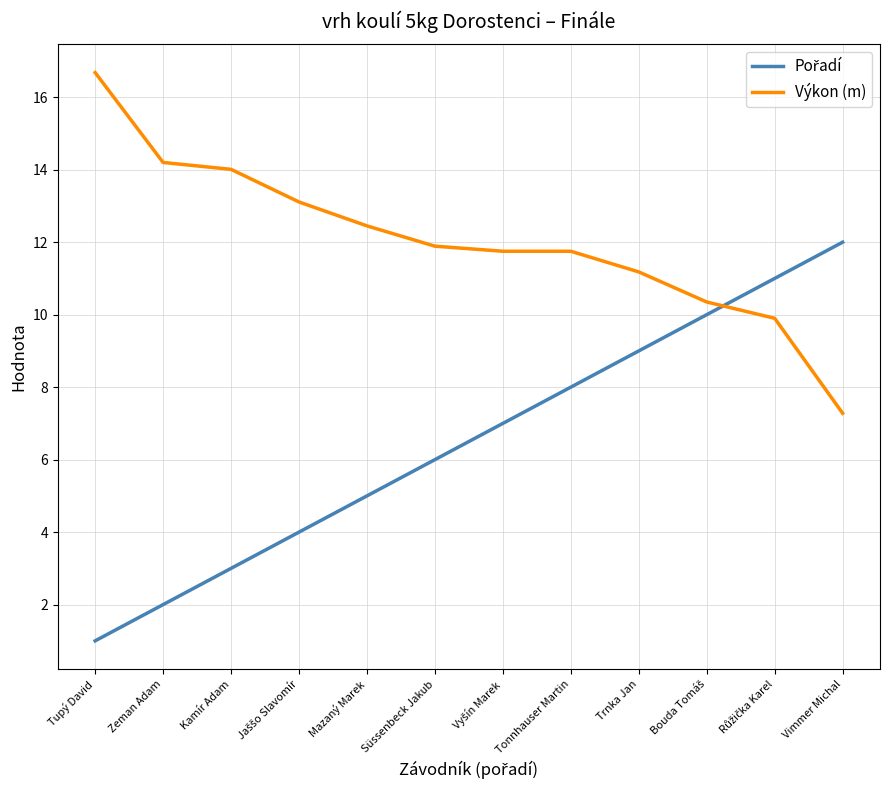

Which series has the largest total across all categories?

Výkon (m)